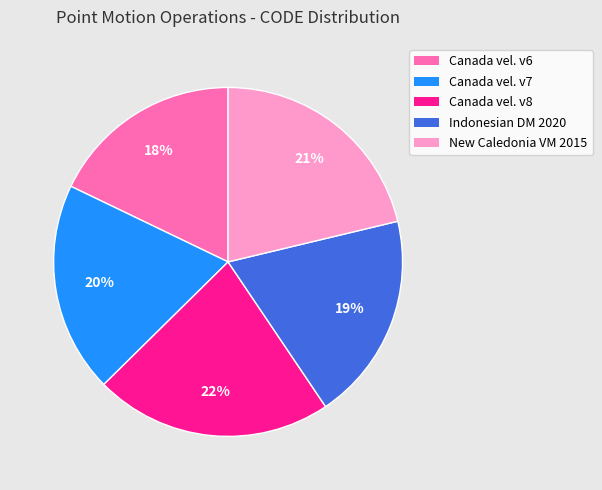

To the nearest percent, what is the difference between the largest and smallest slice percentages?

4%